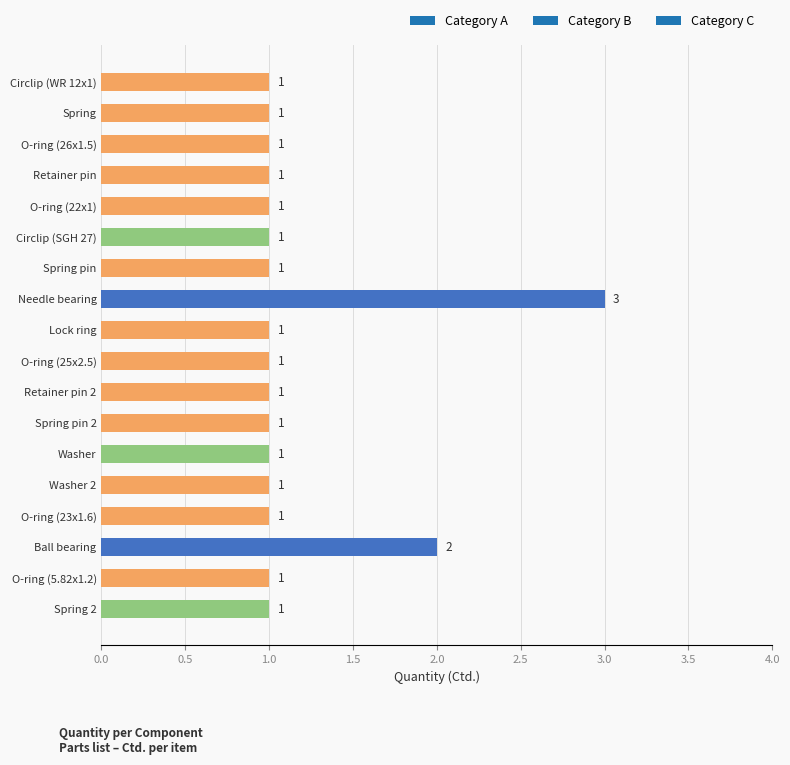

At which category does the chart reach its peak across all series?

Needle bearing